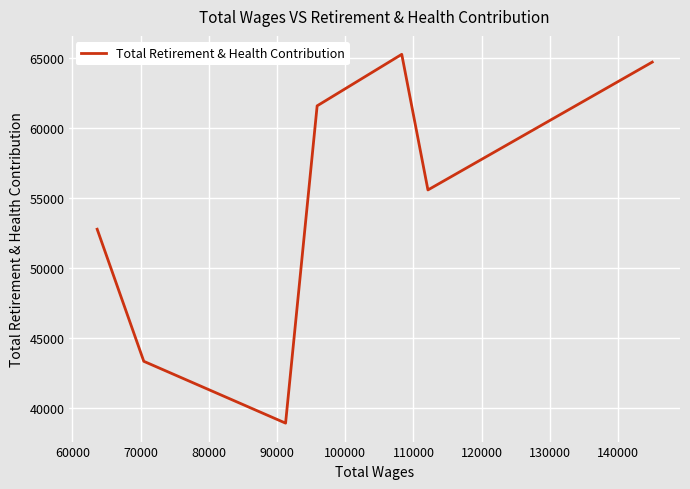

How many interior local peaks (higher than both neighbors) does the data have?

1